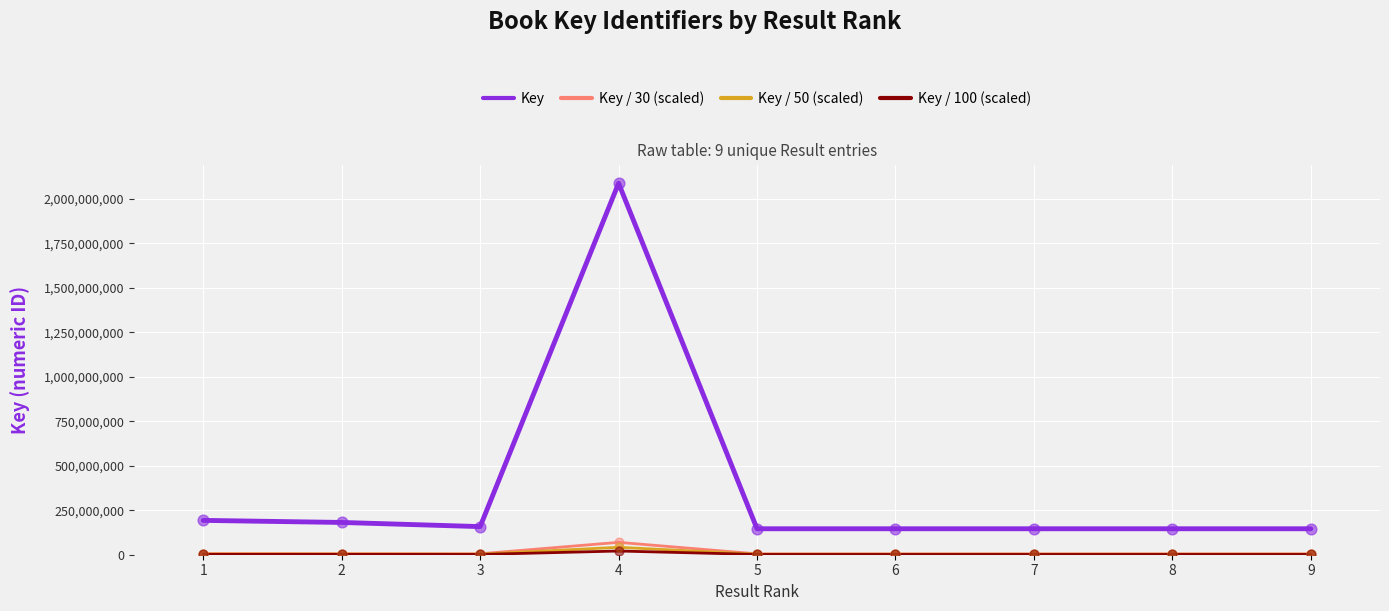

True or false: Key and Key / 30 (scaled) cross at least once.

False